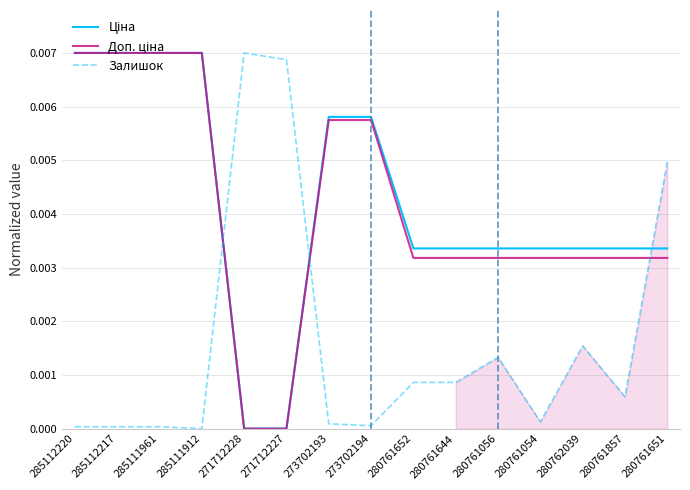

At which category does the chart reach its peak across all series?

285112220